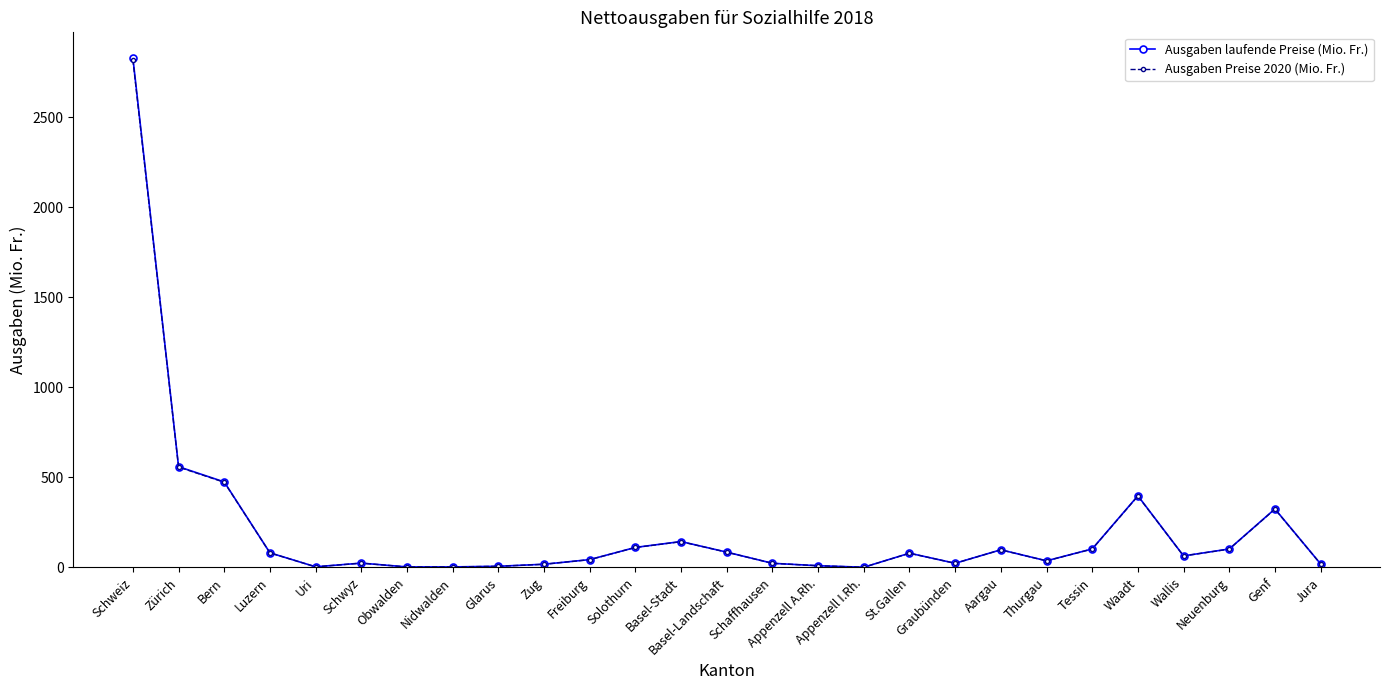

In Ausgaben Preise 2020 (Mio. Fr.), how many points are higher than both neighbors (excluding endpoints)?

6